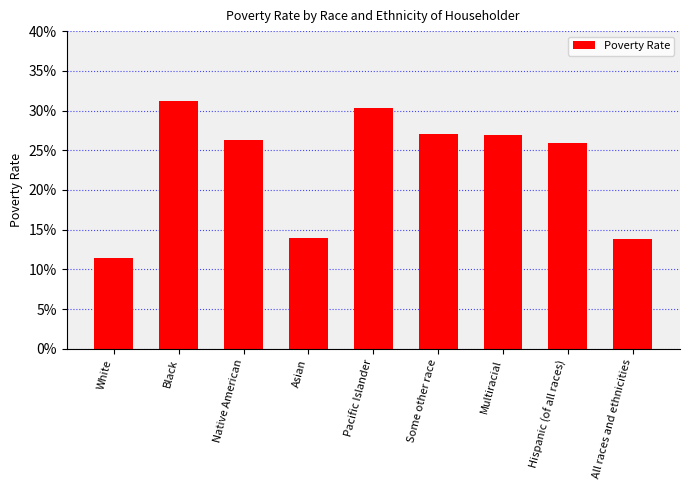

Does the chart contain any negative values?

No